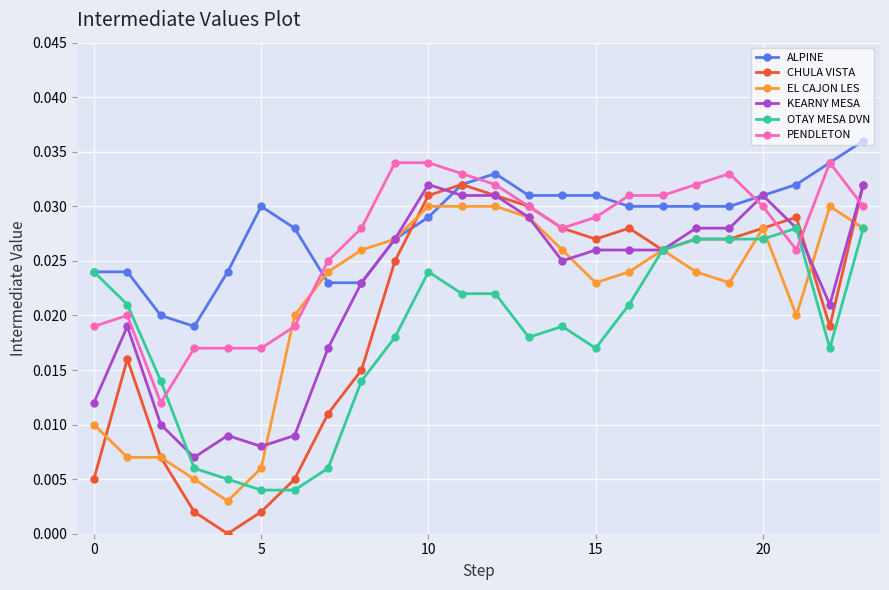

True or false: CHULA VISTA has more than 2 points higher than both neighbors.

True